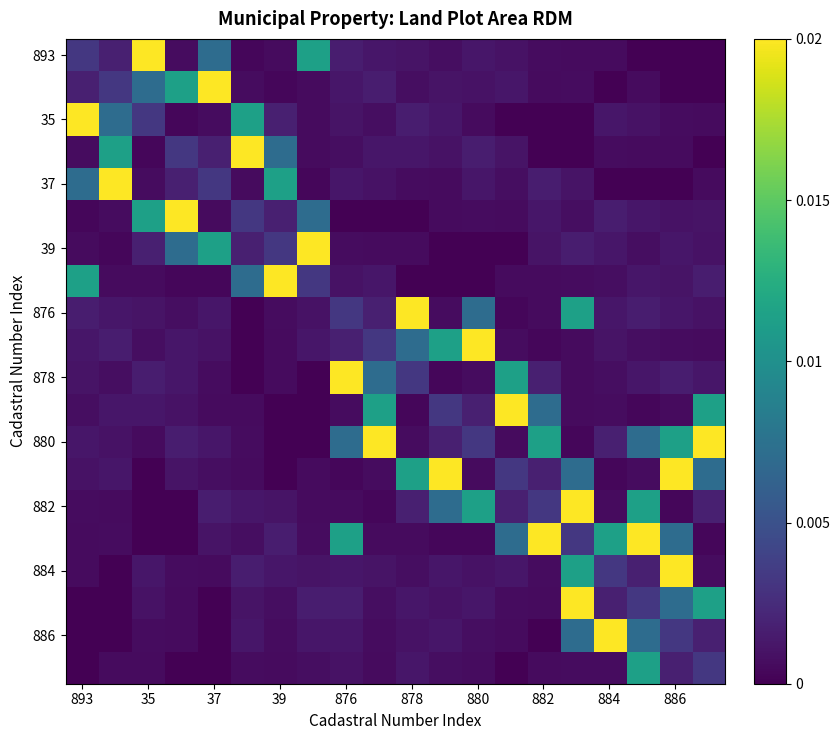

How many categories are shown in the chart?

20